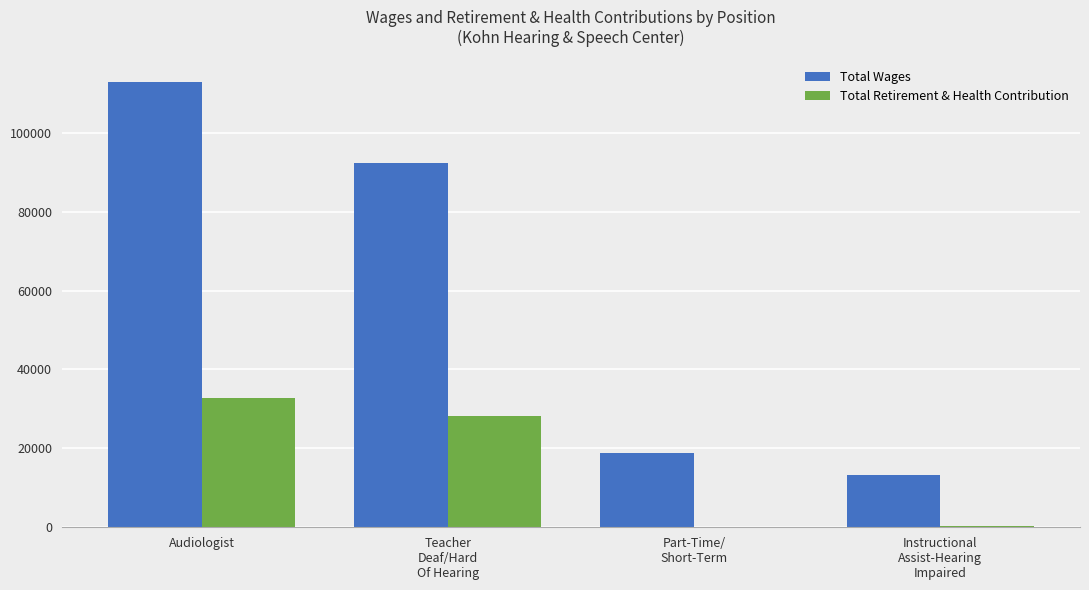

Where does the Total Retirement & Health Contribution series first go above 28315?

Audiologist